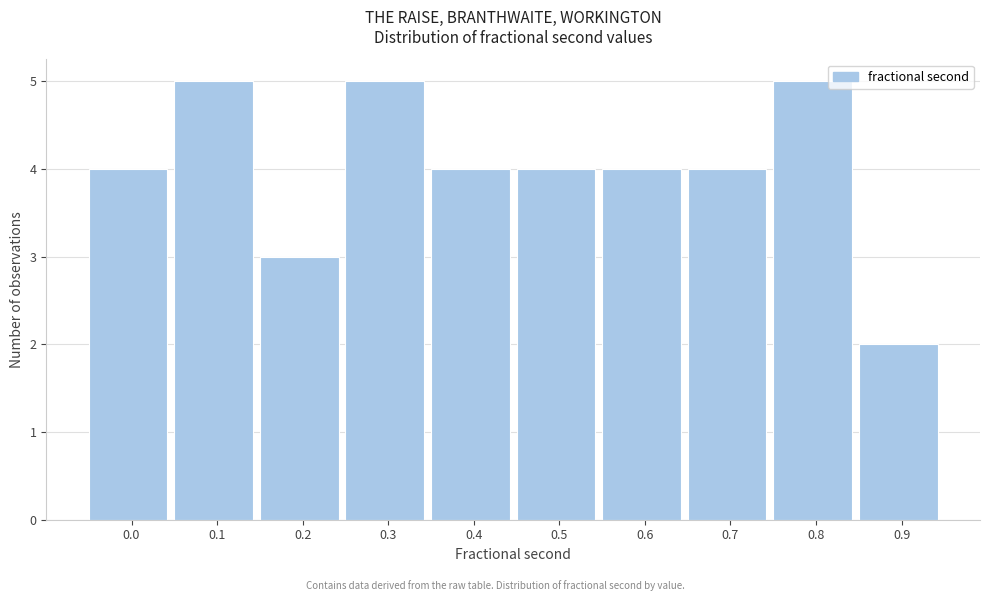

Reading left to right, extract all data points from this chart.

0.0=4	0.1=5	0.2=3	0.3=5	0.4=4	0.5=4	0.6=4	0.7=4	0.8=5	0.9=2